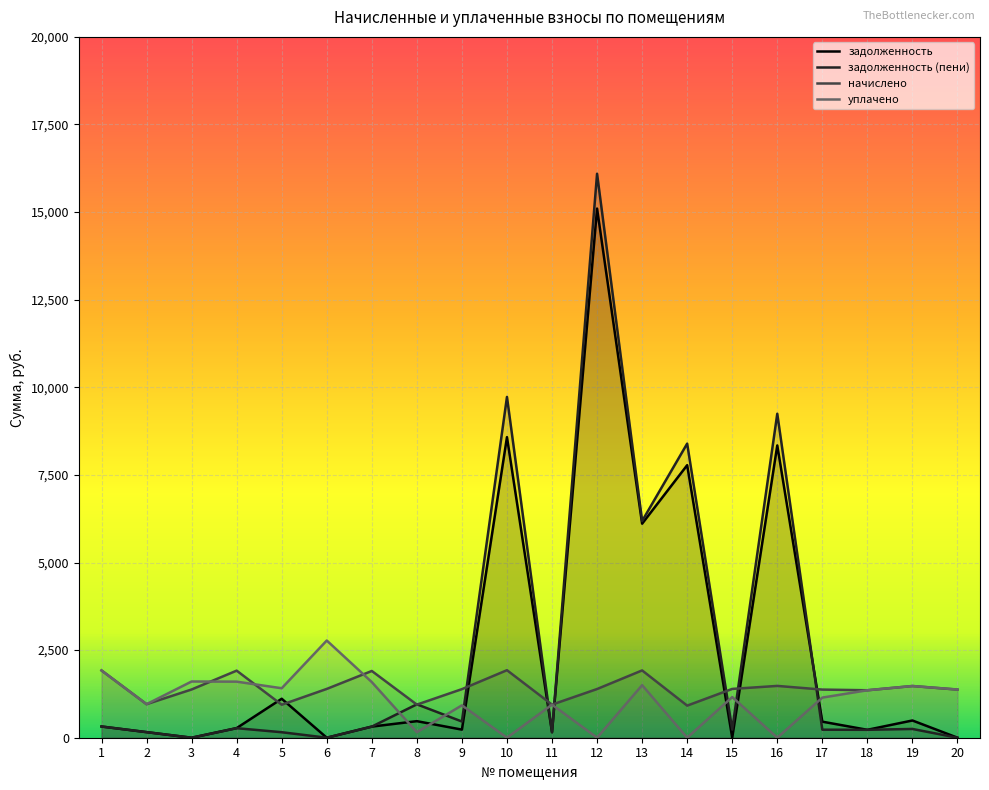

Rank the categories by задолженность value from highest to lowest.

12, 10, 16, 14, 13, 5, 19, 8, 17, 1, 7, 4, 9, 18, 2, 11, 20, 3, 6, 15